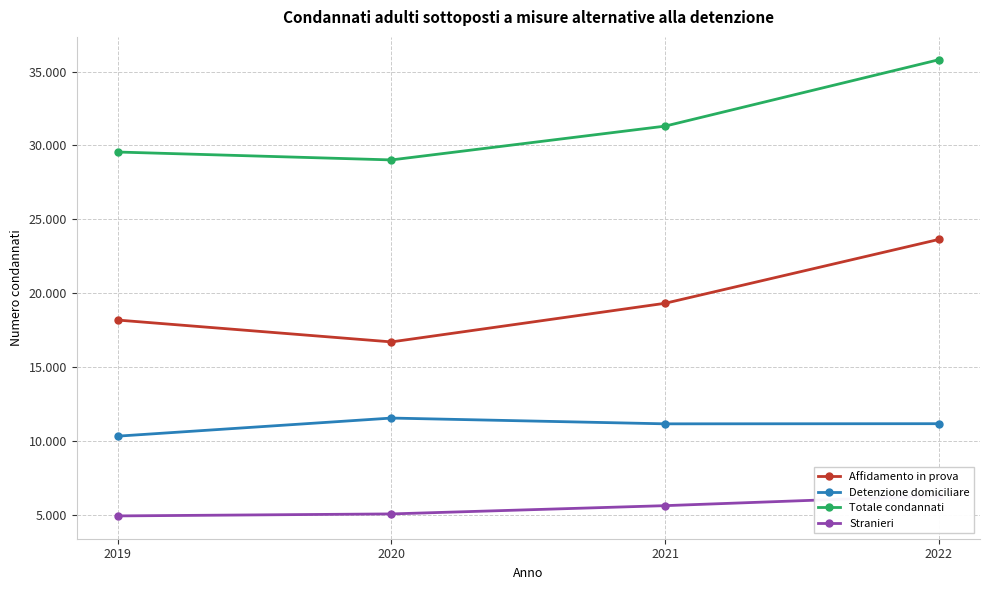

Reading left to right, list all the values displayed in this chart.

Affidamento in prova: 18191	16713	19327	23647
Detenzione domiciliare: 10338	11562	11171	11181
Totale condannati: 29557	29023	31310	35802
Stranieri: 4943	5078	5637	6311